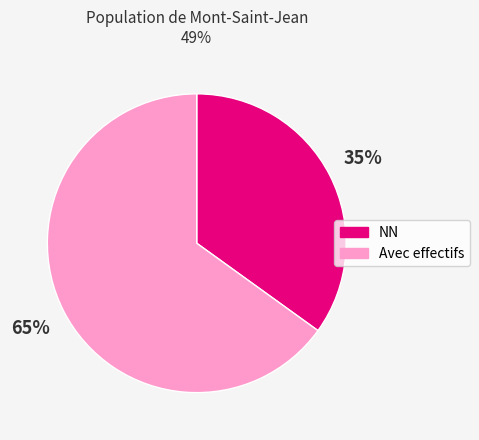

How many segments does this pie chart have?

2